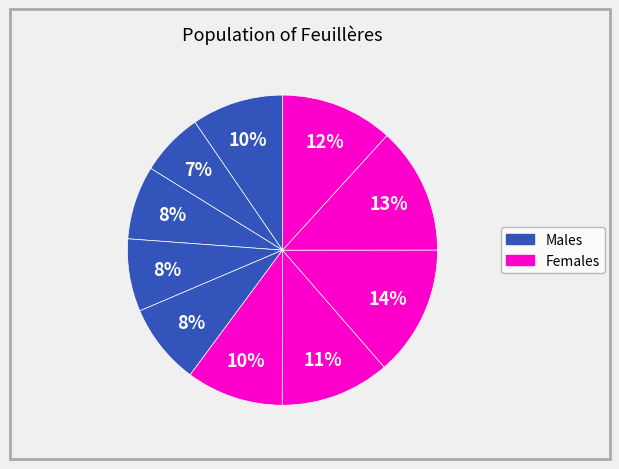

To the nearest percent, what is the average slice percentage?

10%